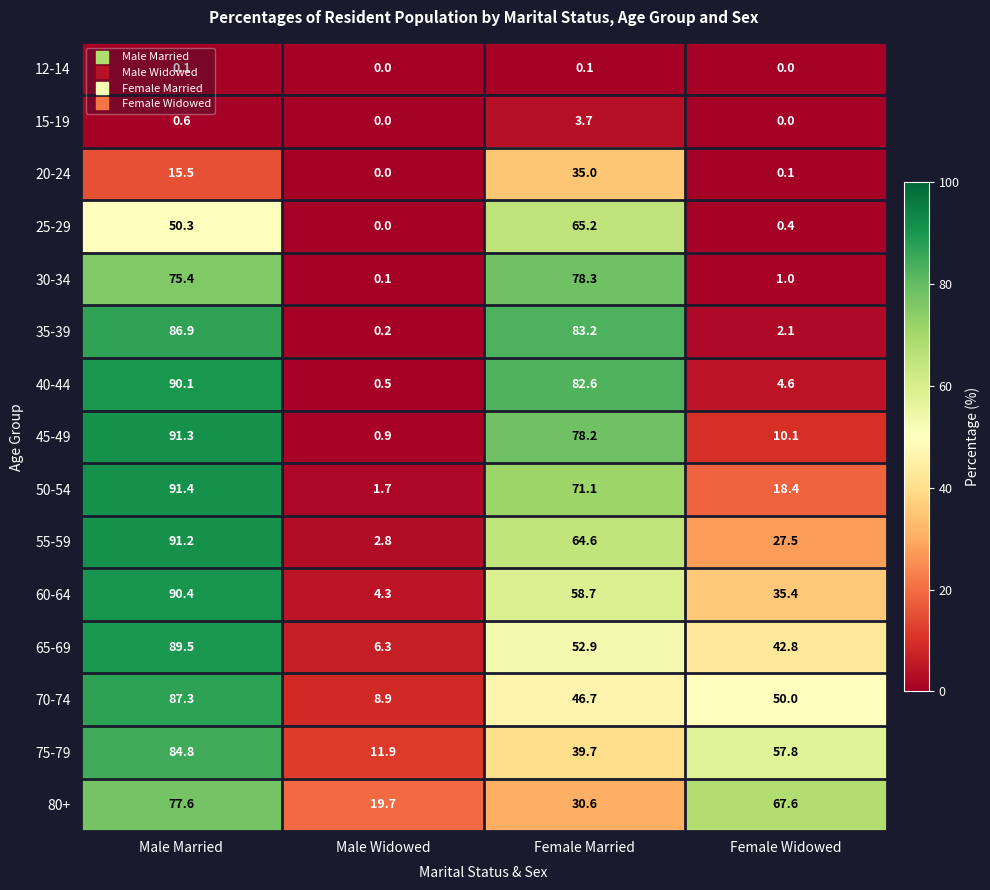

True or false: 80+ has a value of 9.1 at Female Married.

False